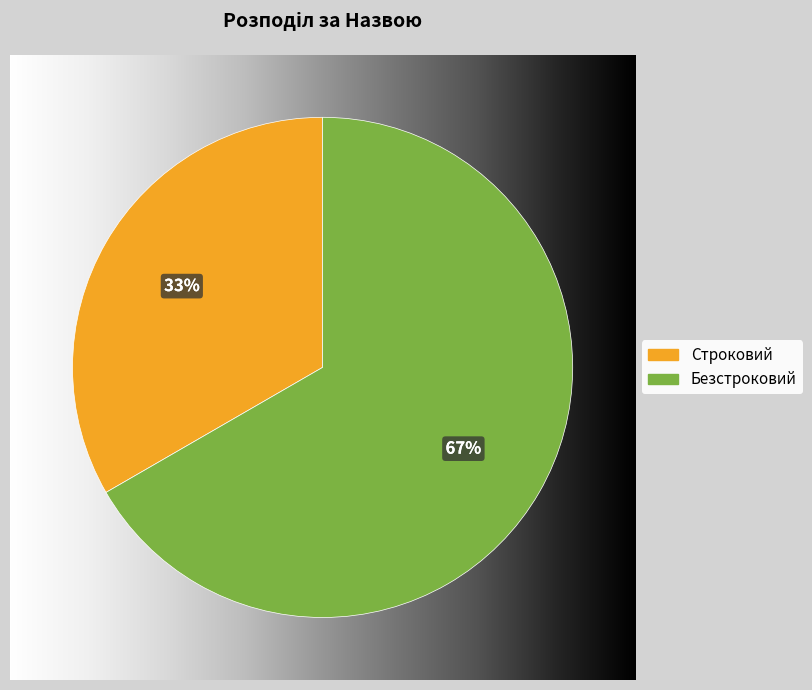

Is there a majority slice in this chart?

Yes